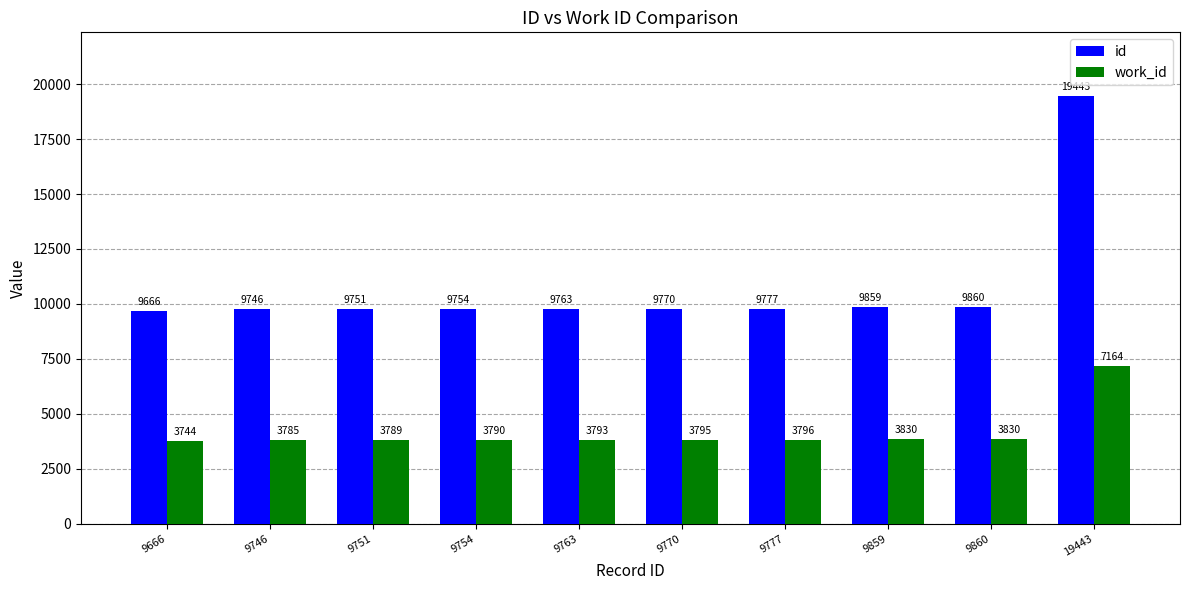

What is the approximate value of work_id at 9859?

3830